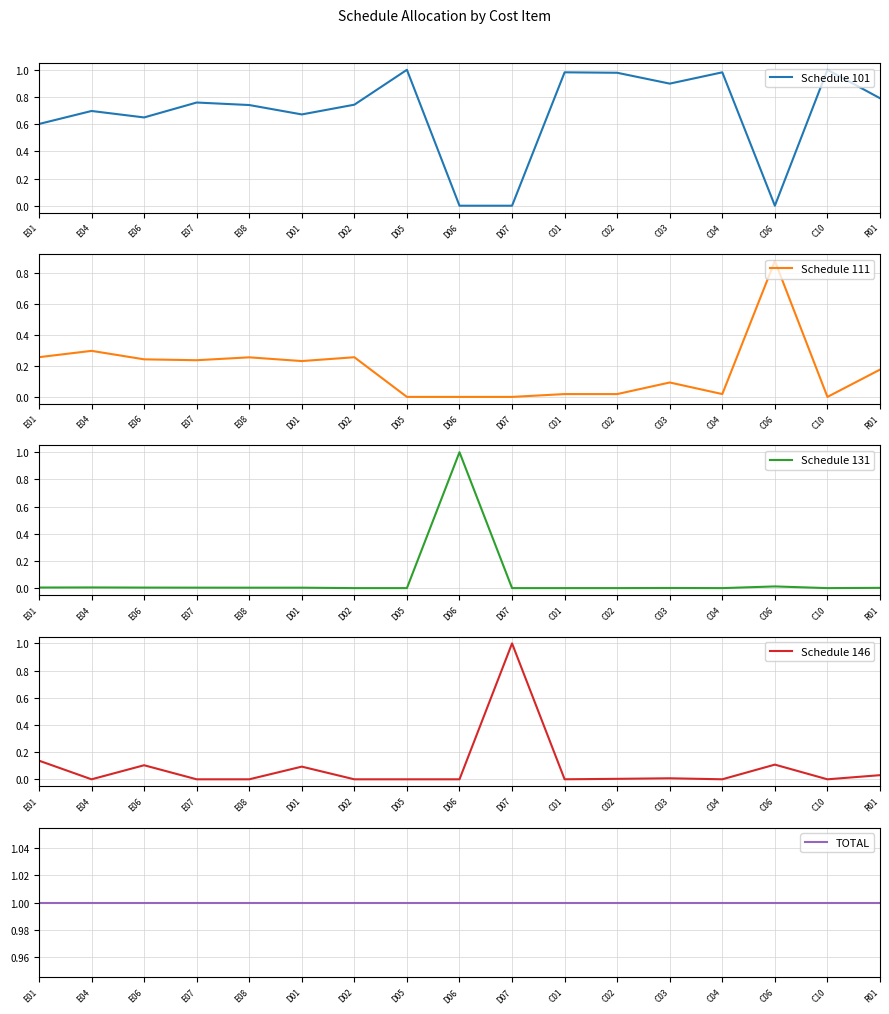

What is the greatest value displayed?

1.0